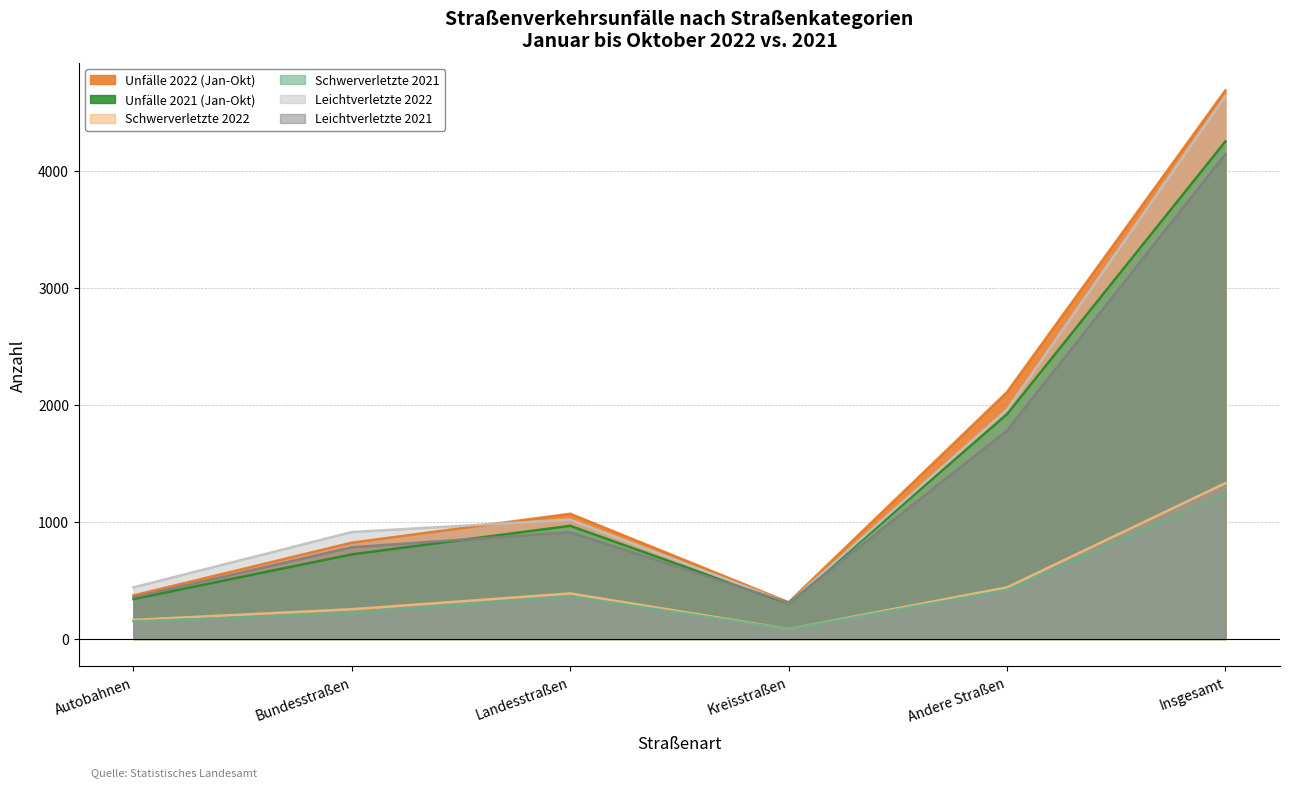

What is the maximum value for Unfälle 2022 (Jan-Okt)?

4689